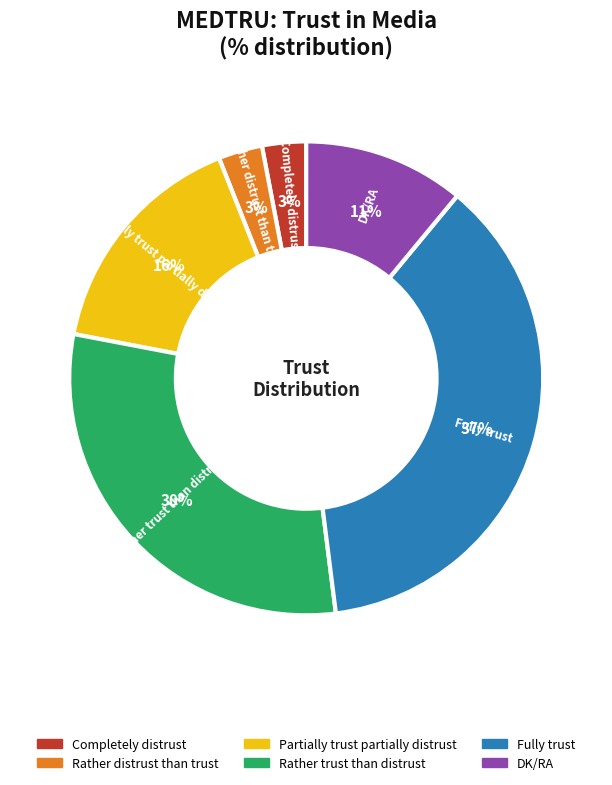

Do Partially trust partially distrust and DK/RA together represent more than half of the pie?

No